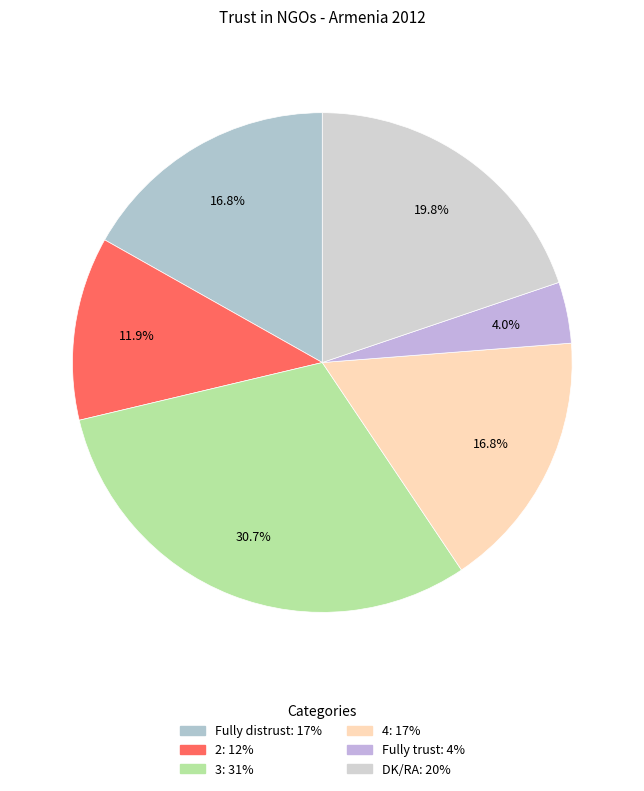

To the nearest percent, what is the average slice percentage?

17%